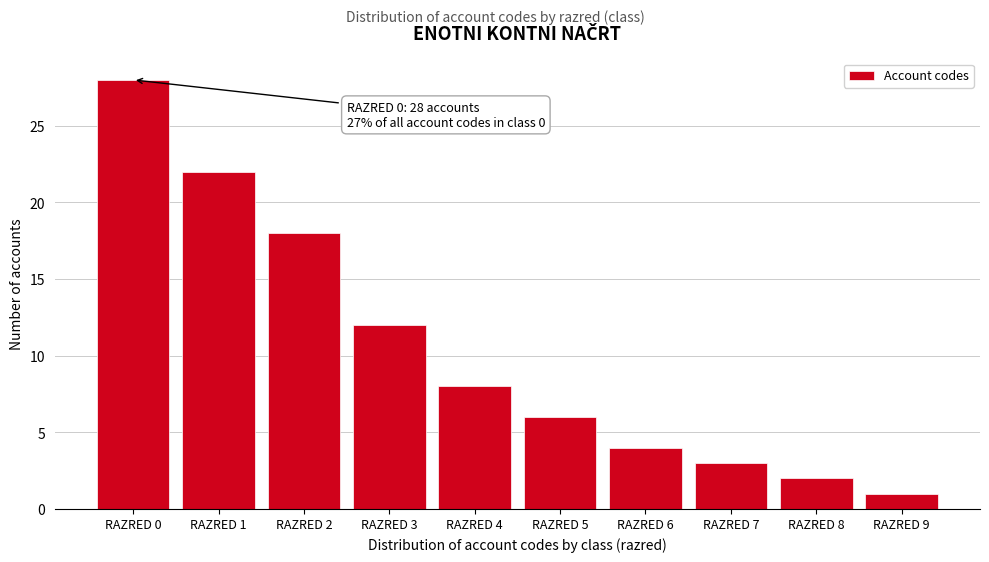

Reading left to right, list all the values displayed in this chart.

RAZRED 0=28	RAZRED 1=22	RAZRED 2=18	RAZRED 3=12	RAZRED 4=8	RAZRED 5=6	RAZRED 6=4	RAZRED 7=3	RAZRED 8=2	RAZRED 9=1